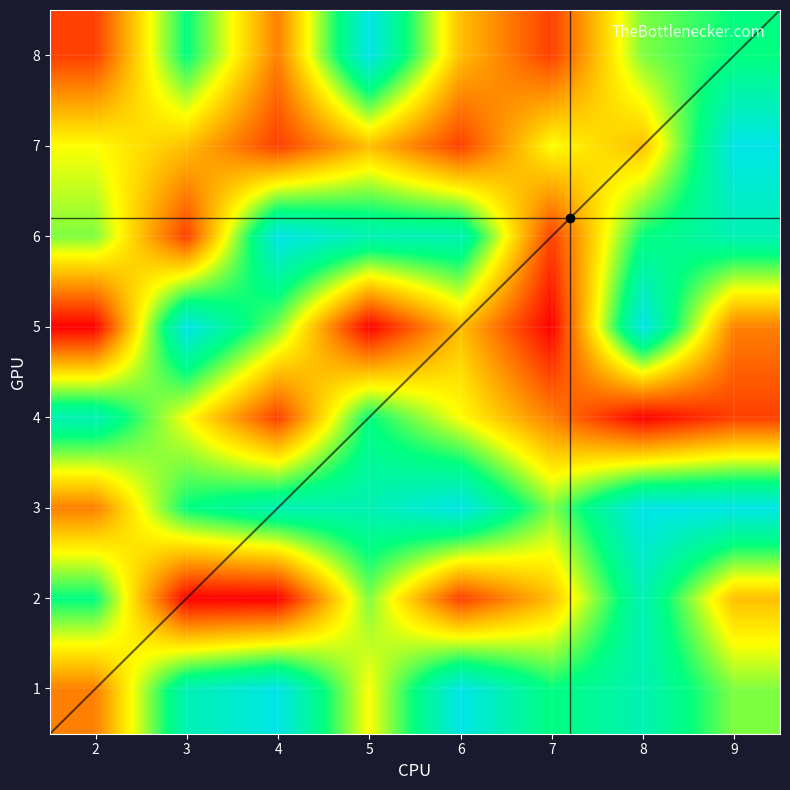

What value does the 6 series have at 6?

8